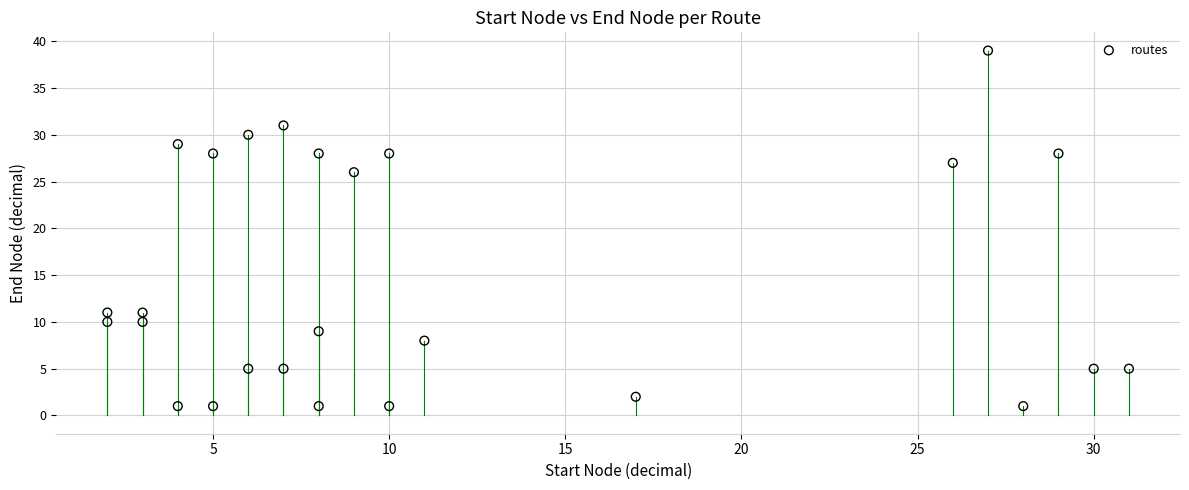

What Y value in the scatter plot is closest to 20?

26